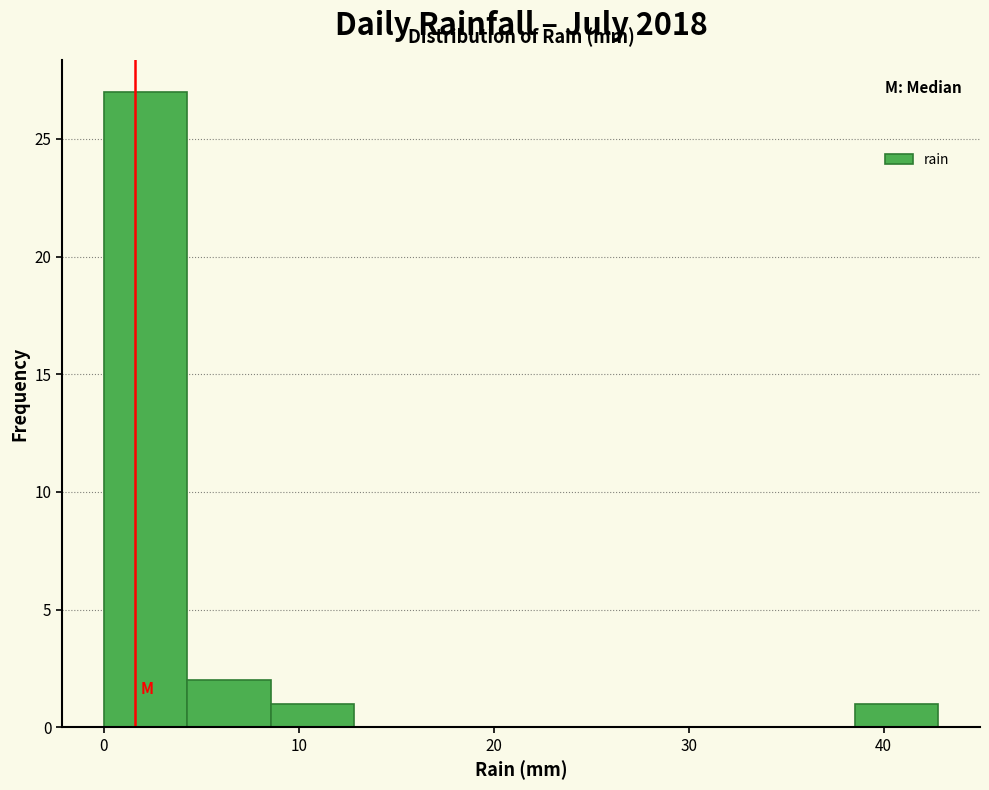

What is the height of the bar covering 39 to 43 on the x-axis? Neither the bar edges nor the heights are printed on the chart, so give them approximately, as read against the axes.

1